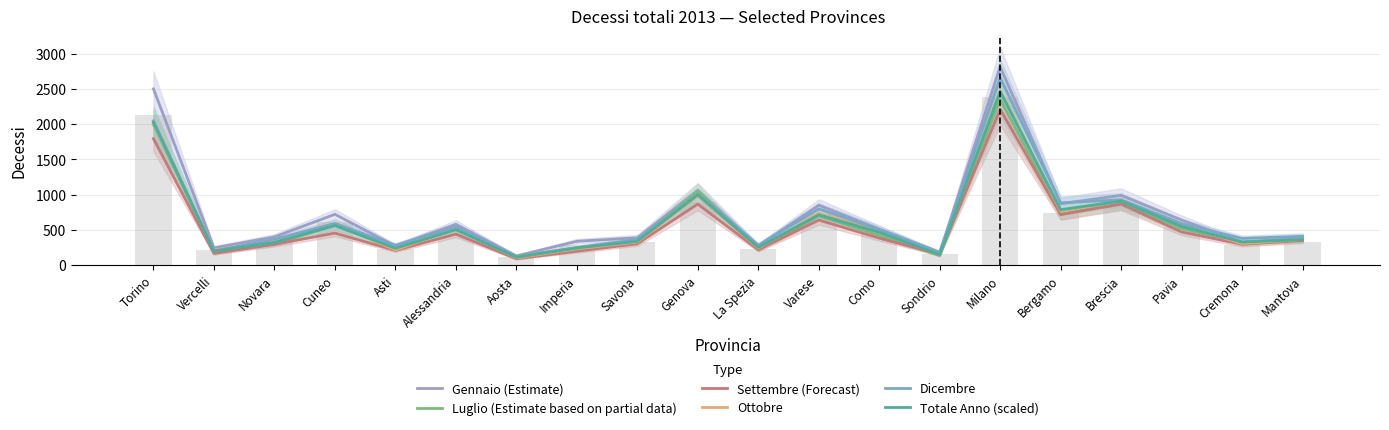

Which series has the widest spread of values?

Gennaio (Estimate)